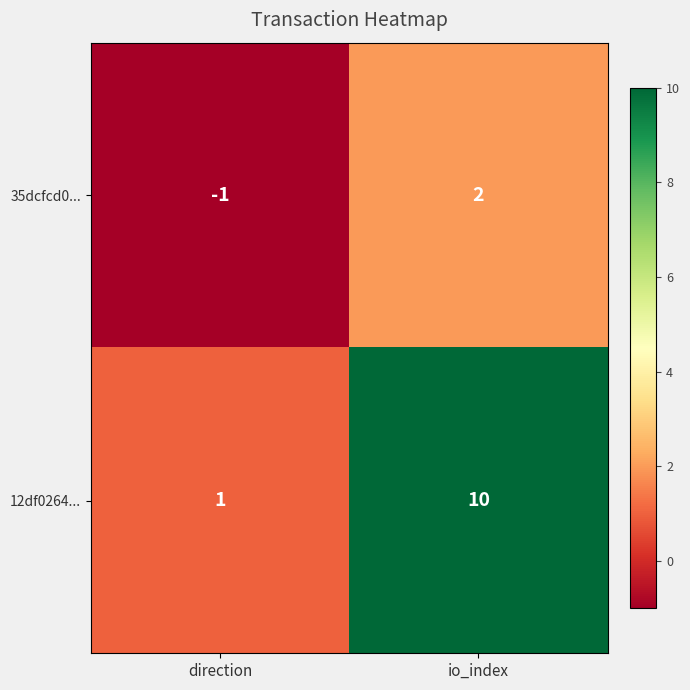

Rank the series by their maximum value, from lowest to highest.

35dcfcd0..., 12df0264...